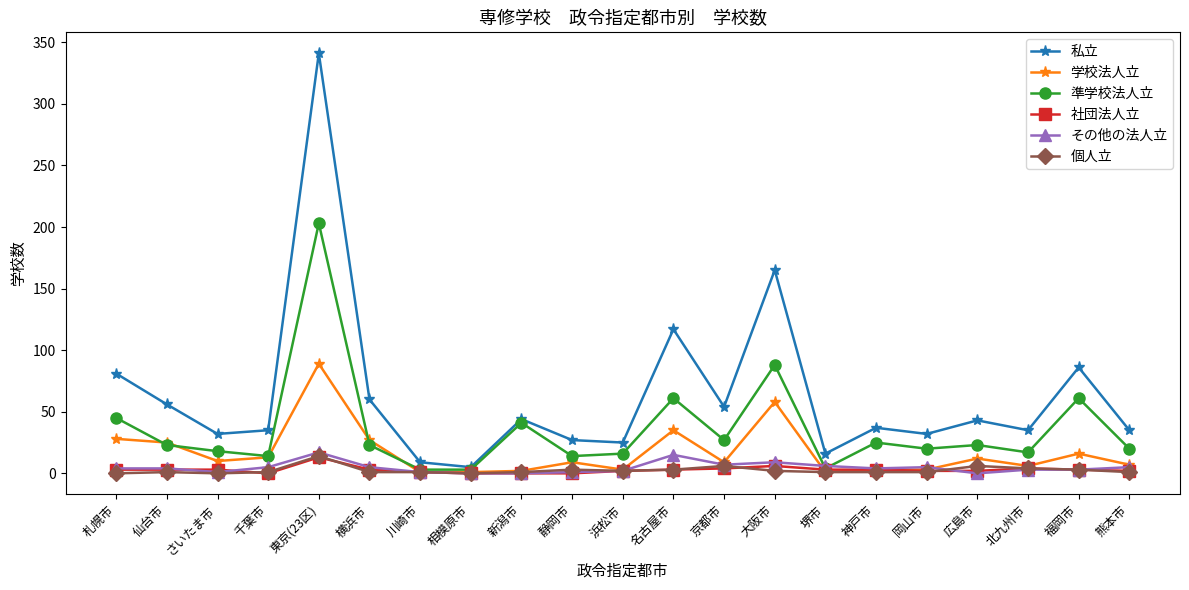

True or false: 私立 has a value of 32 at さいたま市.

True